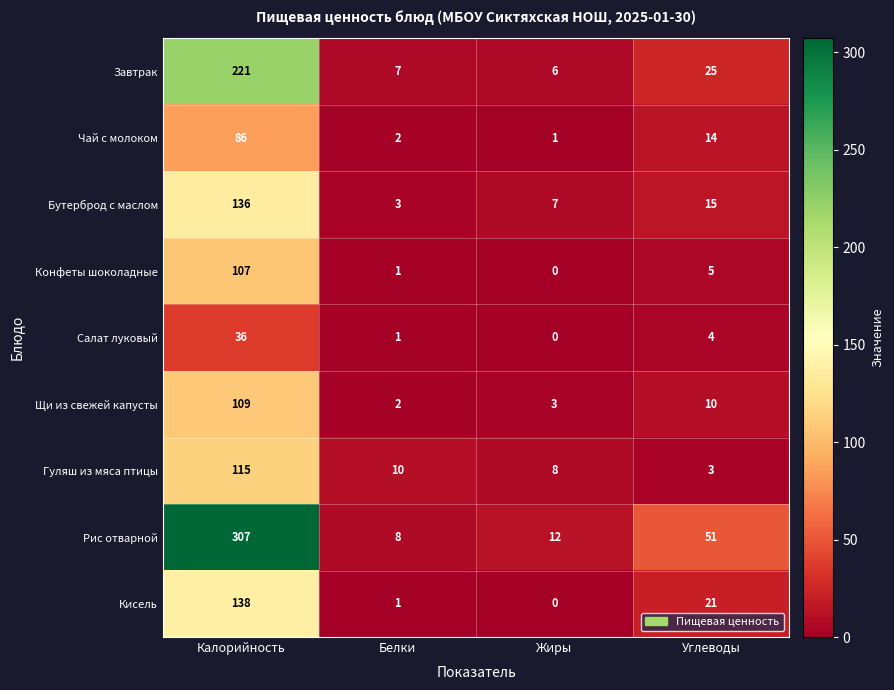

Is it true that Салат луковый equals 4 at Углеводы?

True